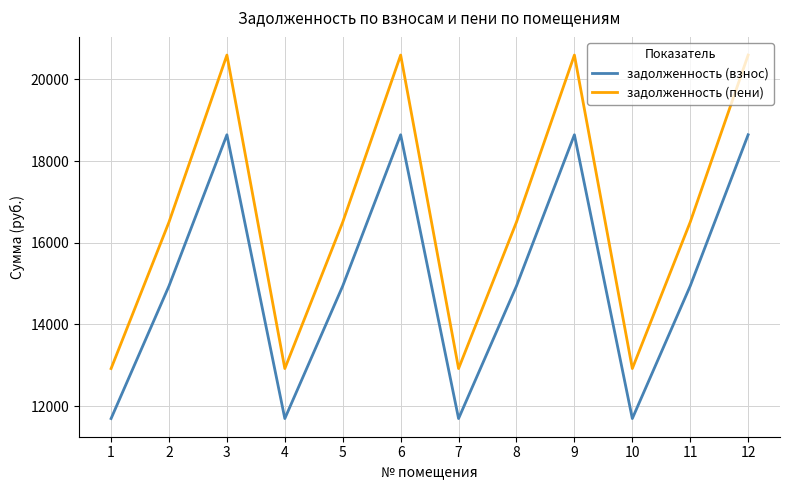

True or false: задолженность (взнос) has more than 2 points higher than both neighbors.

True